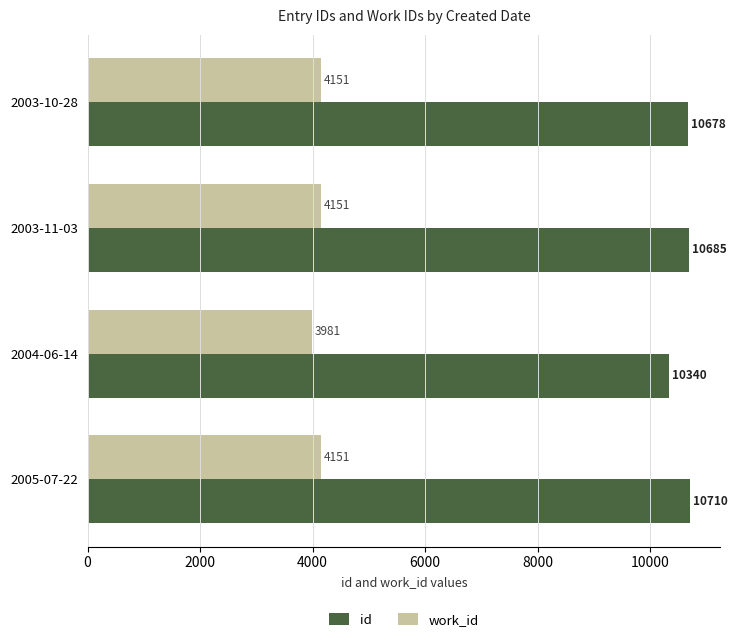

How many distinct data groups are displayed?

2